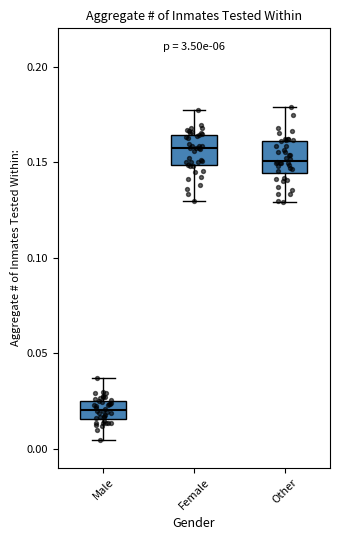

Which box's median line is the highest?

Female